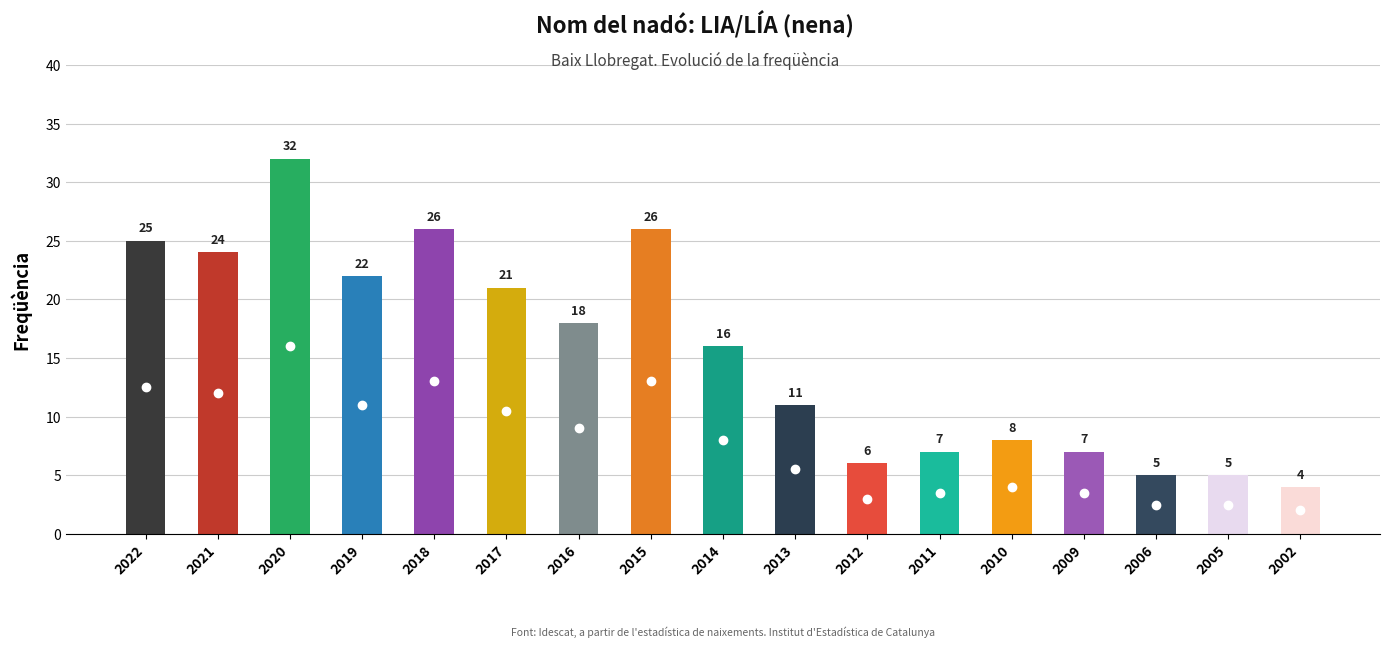

Approximately how many times larger is the value at 2021 compared to 2014?

1.5